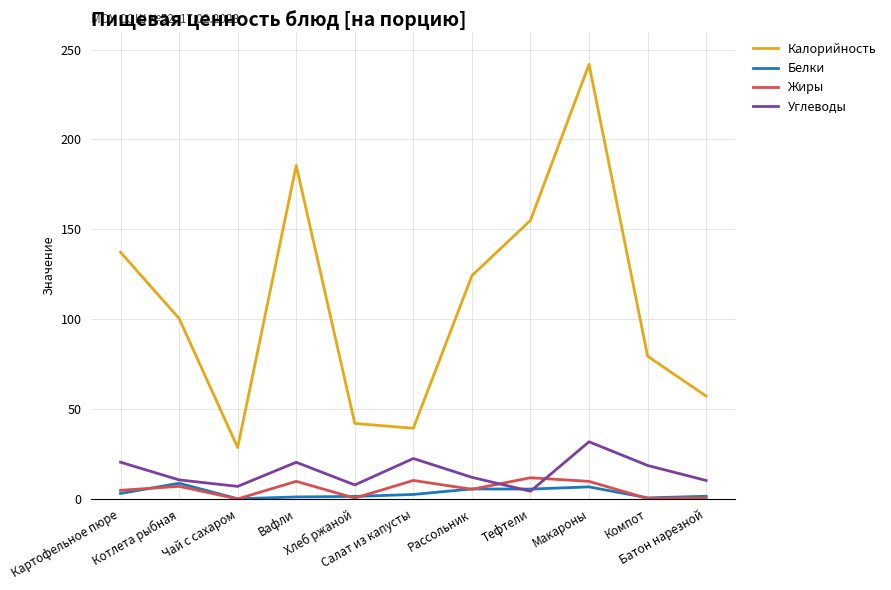

True or false: Калорийность and Углеводы cross at least once.

False